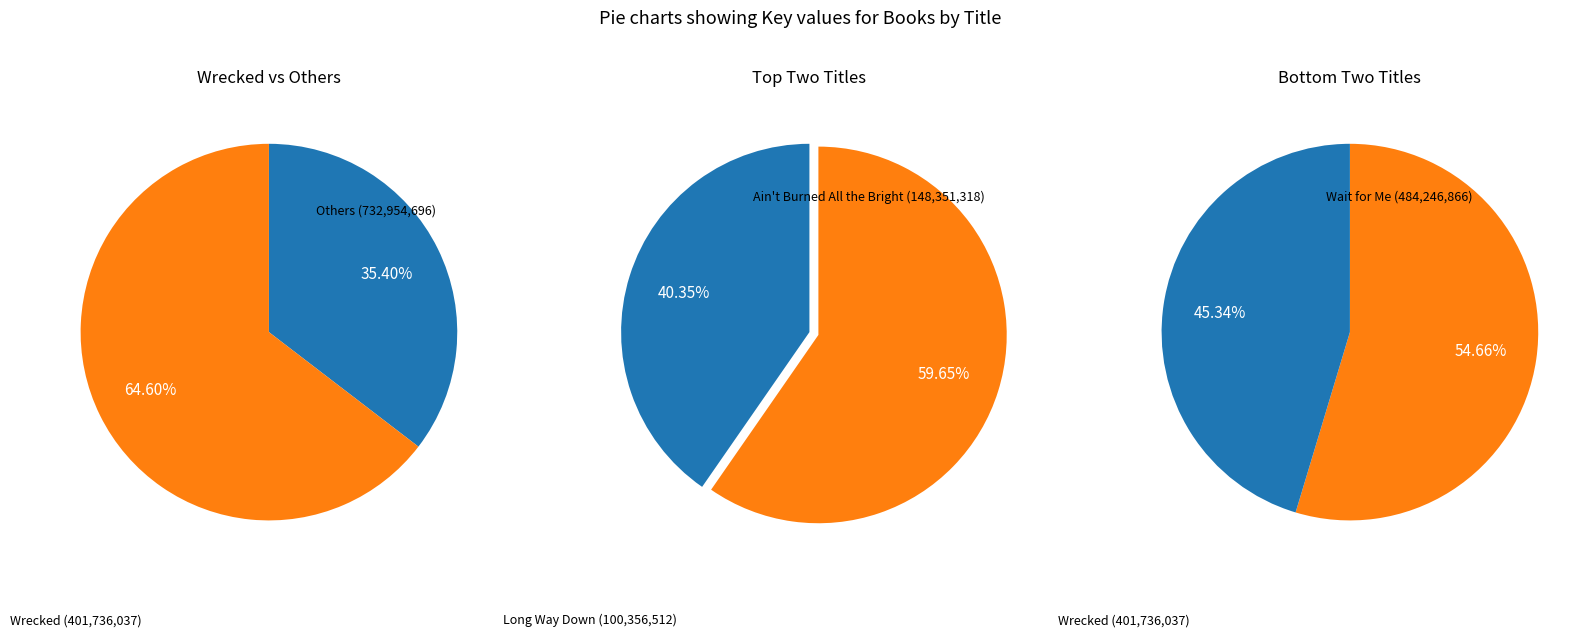

Is Wrecked the majority of the pie?

No